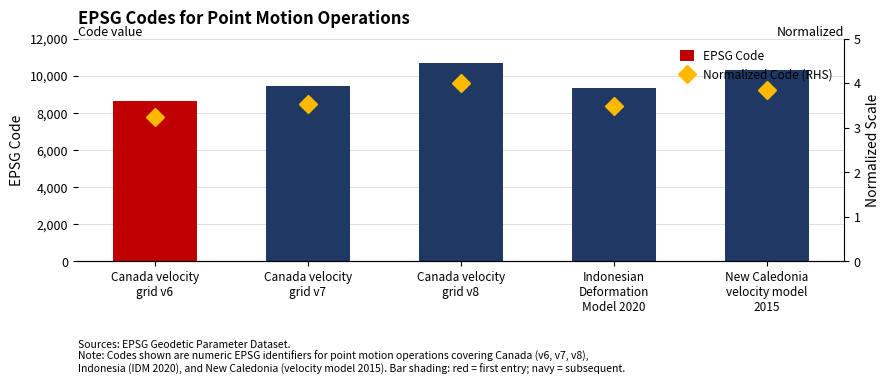

Reading left to right, what are all the values shown in this chart?

EPSG Code: Canada velocity
grid v6=8676.0	Canada velocity
grid v7=9483.0	Canada velocity
grid v8=10707.0	Indonesian
Deformation
Model 2020=9375.0	New Caledonia
velocity model
2015=10323.0
Normalized Code (RHS): Canada velocity
grid v6=3.2	Canada velocity
grid v7=3.5	Canada velocity
grid v8=4.0	Indonesian
Deformation
Model 2020=3.5	New Caledonia
velocity model
2015=3.9